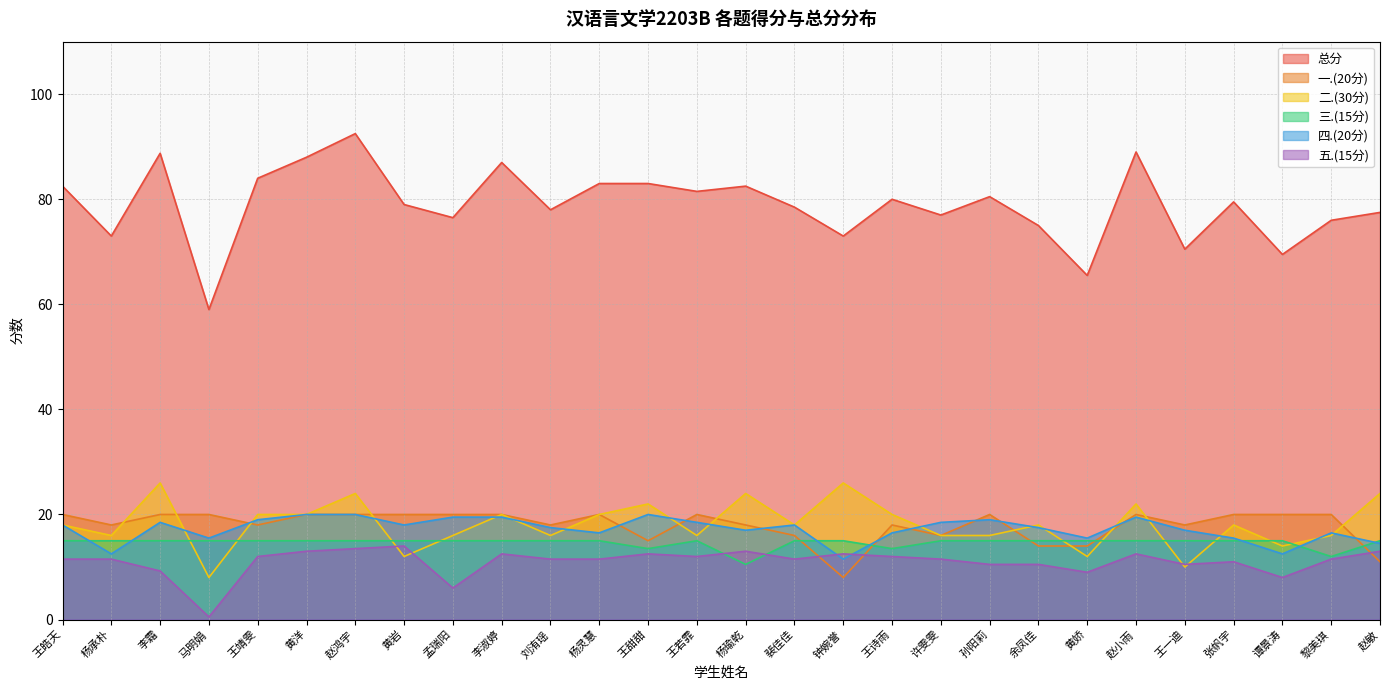

How many data points in 总分 are above 79?

14